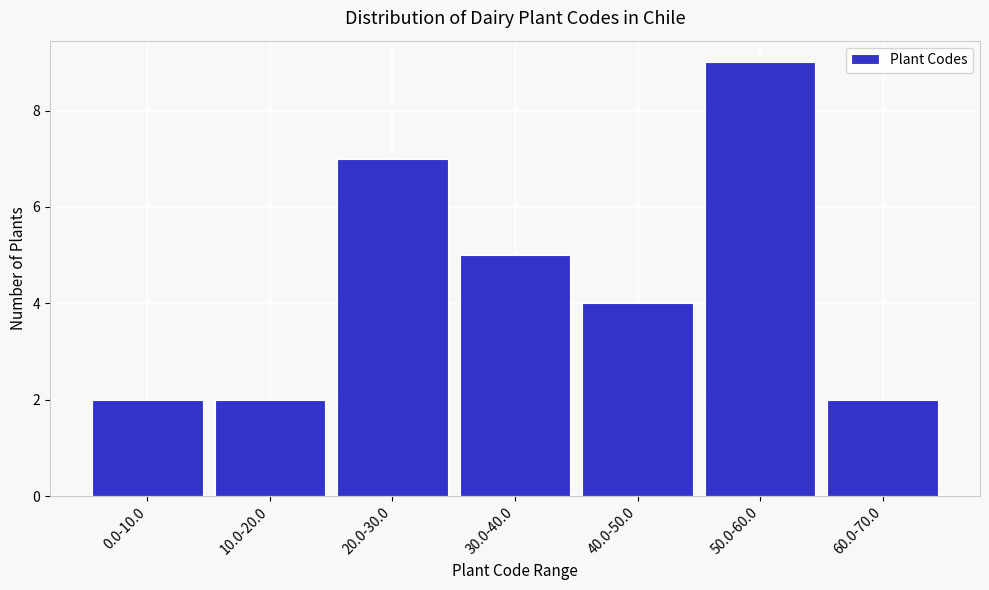

Reading left to right, transcribe all the data shown in this chart.

2	2	7	5	4	9	2